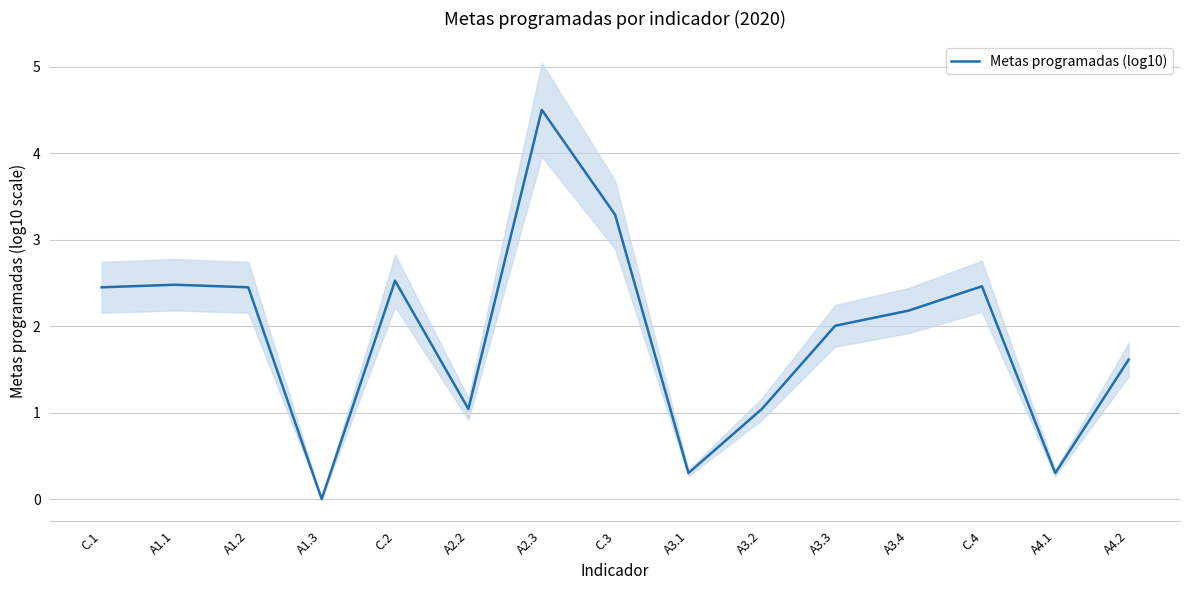

Read the value at A1.1.

2.5